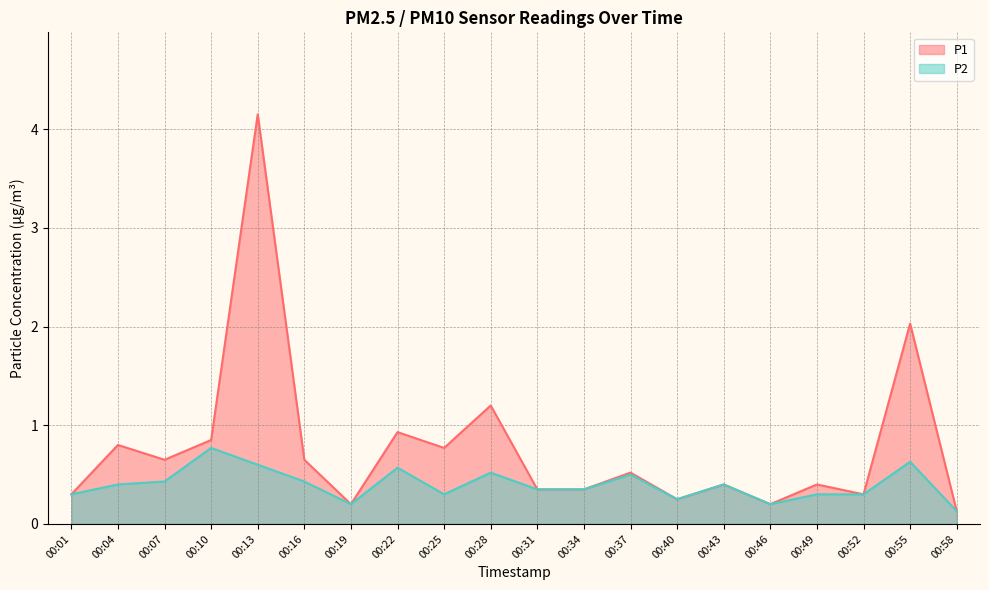

The P2 series shows 0.2 at 00:07. True or false?

False